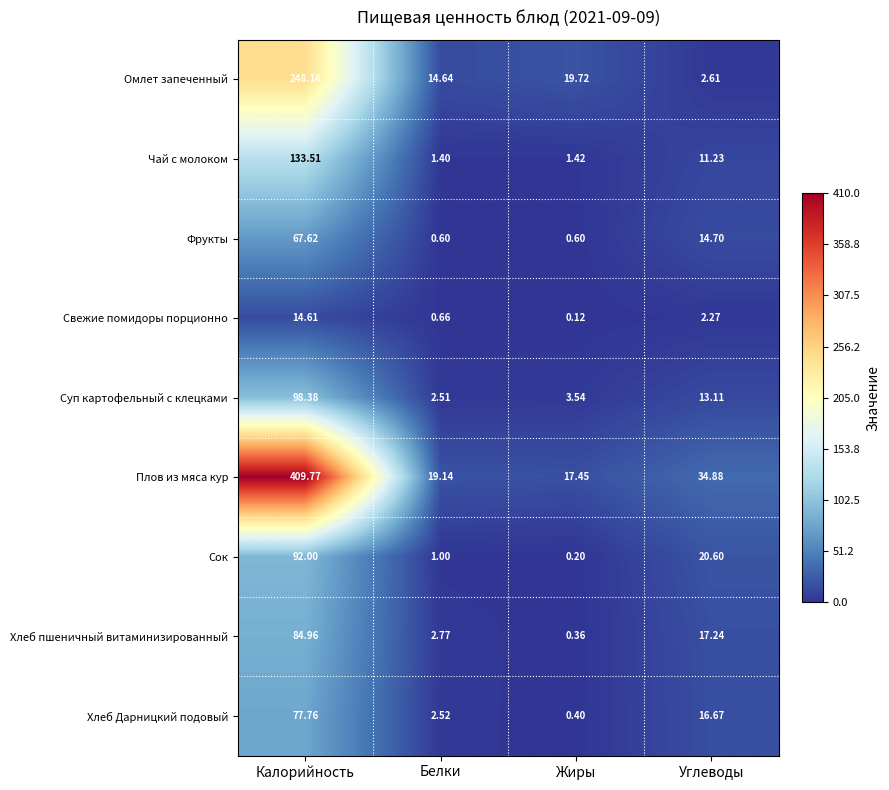

Rank the series by their maximum value, from highest to lowest.

Плов из мяса кур, Омлет запеченный, Чай с молоком, Суп картофельный с клецками, Сок, Хлеб пшеничный витаминизированный, Хлеб Дарницкий подовый, Фрукты, Свежие помидоры порционно